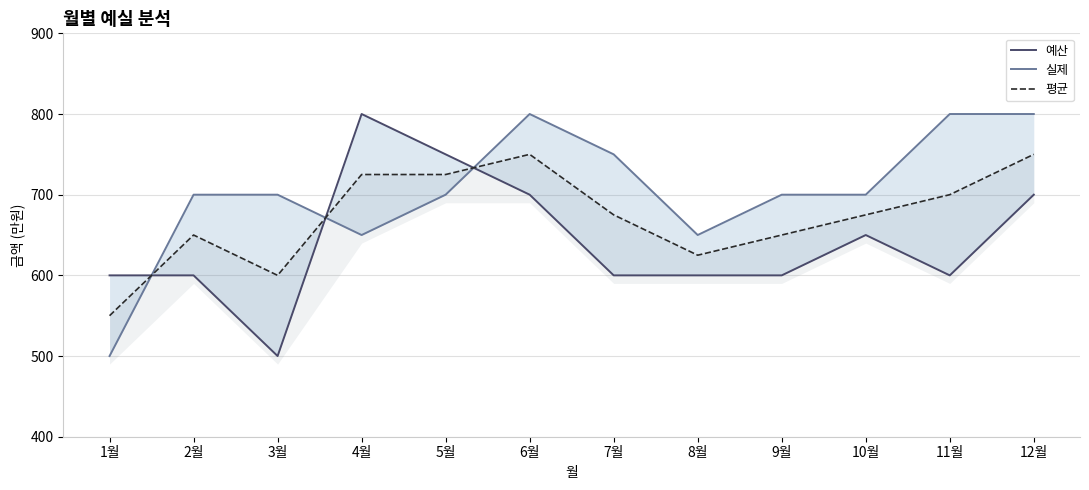

What is the spread (max minus min) of values at 9월?

100